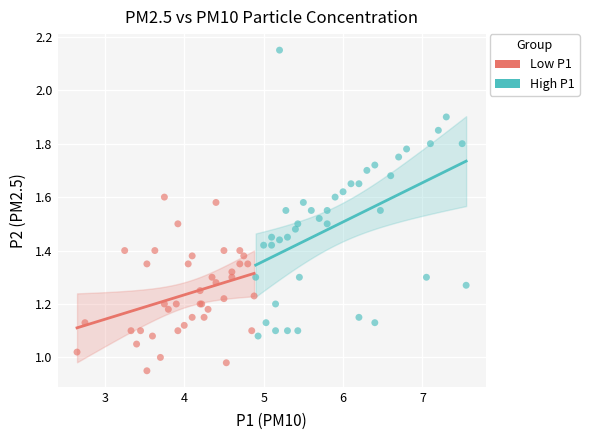

Which series reaches the minimum Y coordinate?

Low P1